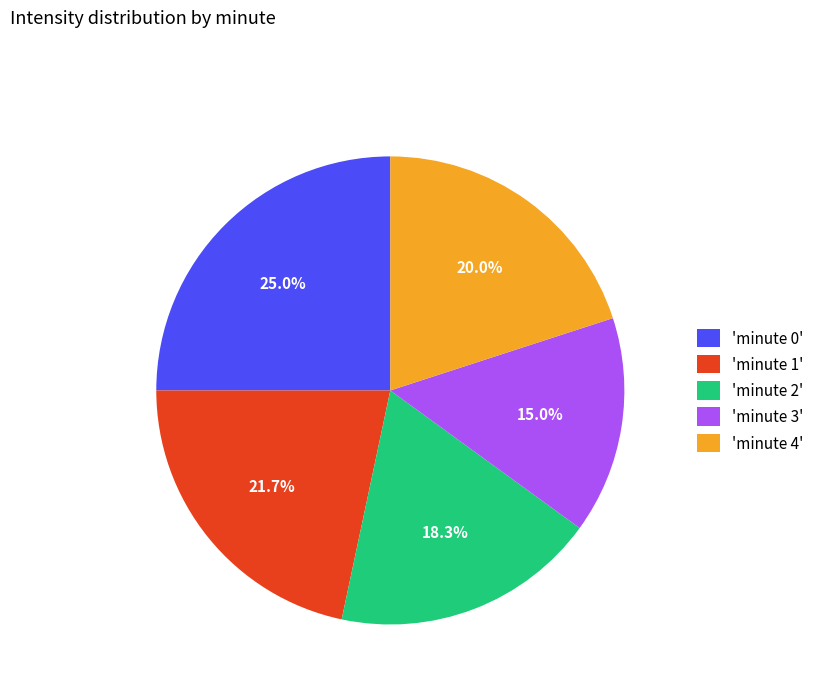

Does 'minute 2' account for over 50% of the chart?

No